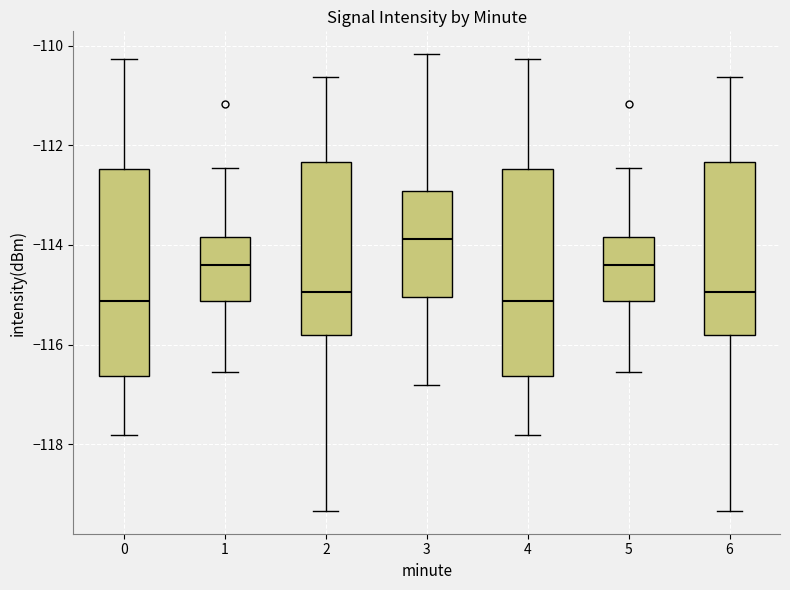

Where does the median line of the box at x = 1 sit on the y-axis? The values are not printed on the chart, so give them approximately, as read against the axis.

-114.4